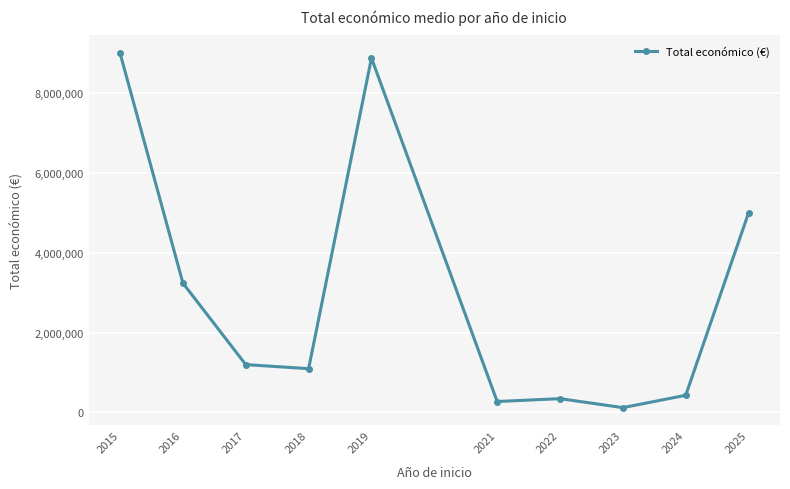

At which category does the chart reach its minimum across all series?

2023